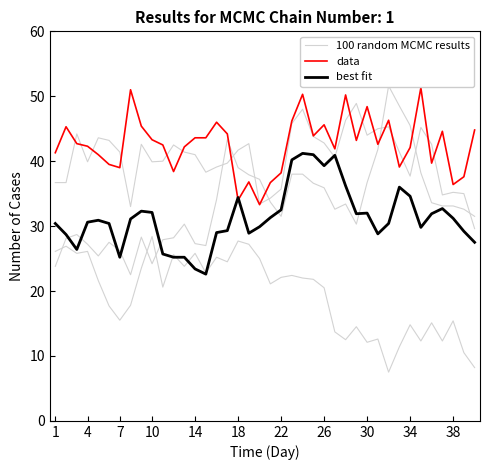

How many data points does each series have?

40